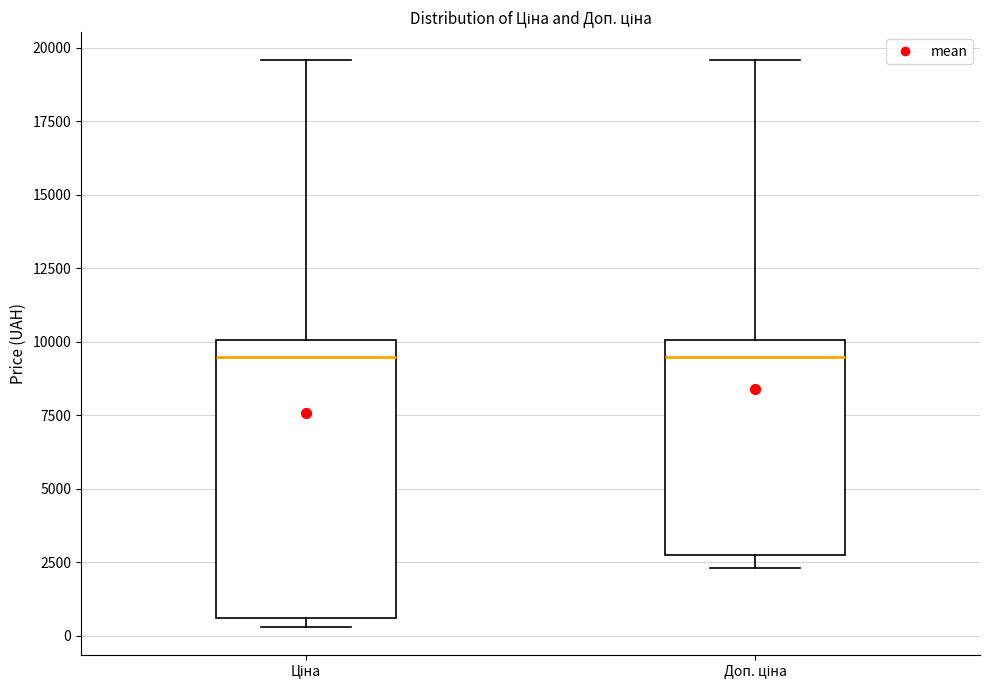

Which box is the tallest, from its lower edge to its upper edge?

Ціна